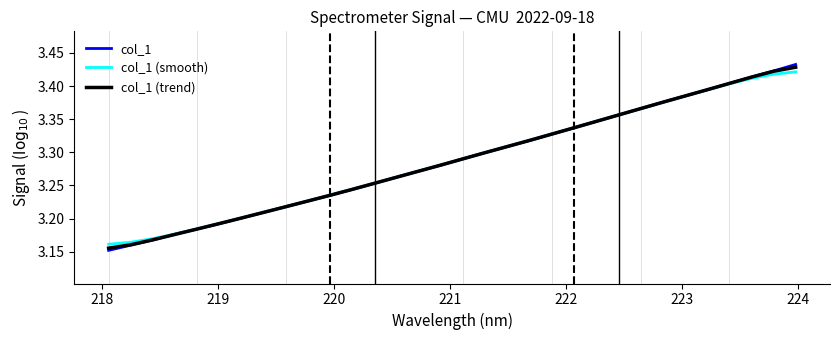

Does the chart have visible grid lines?

No